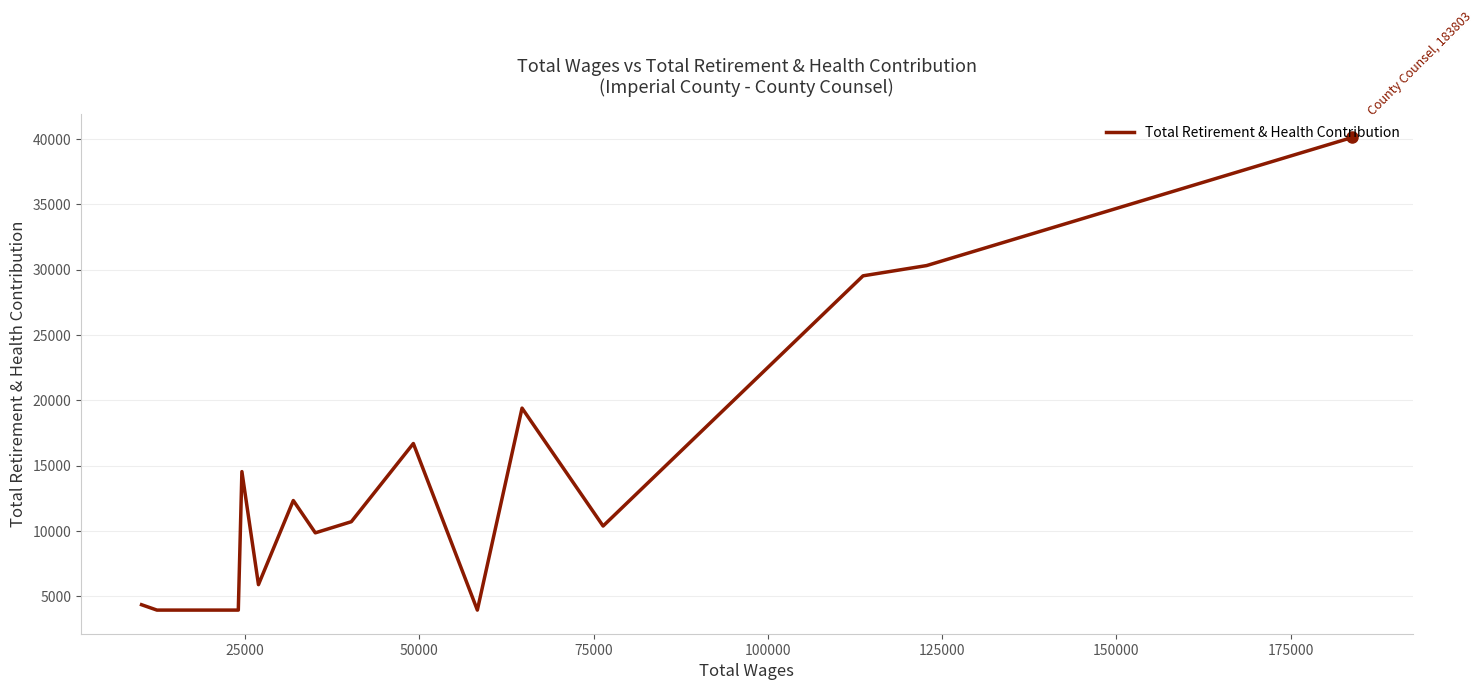

What is the maximum value shown in the chart?

40107